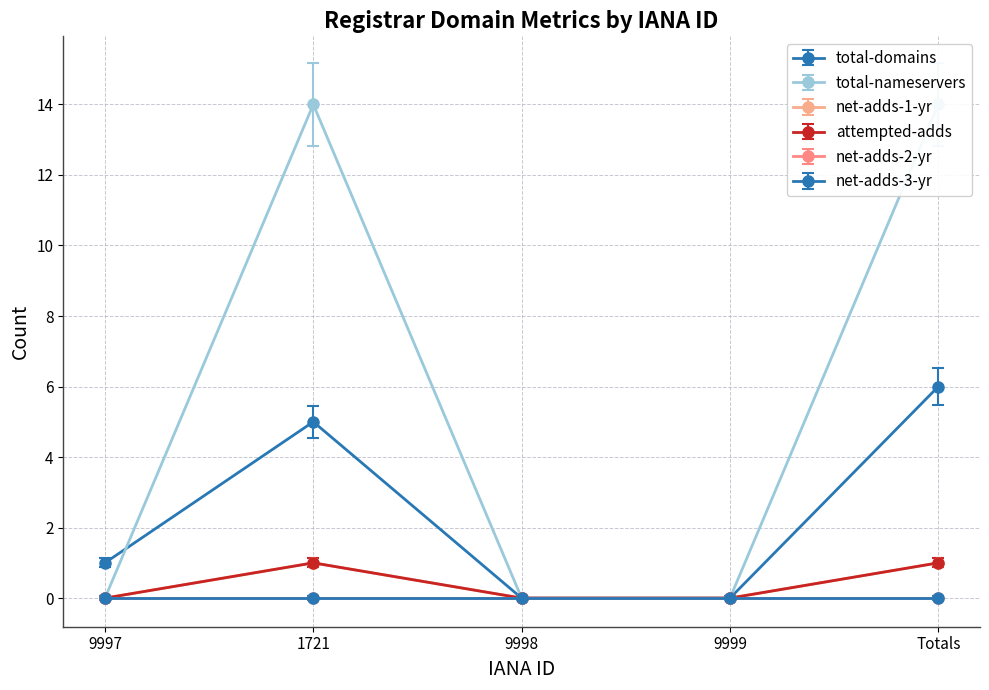

Where do total-domains and total-nameservers first cross each other?

9997 and 1721